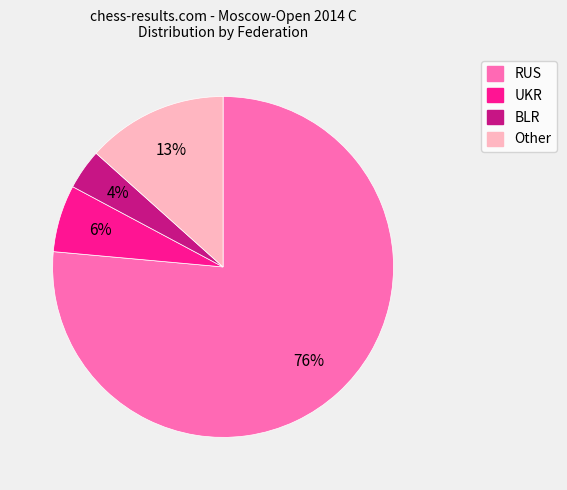

What is the smallest slice in the pie chart?

BLR